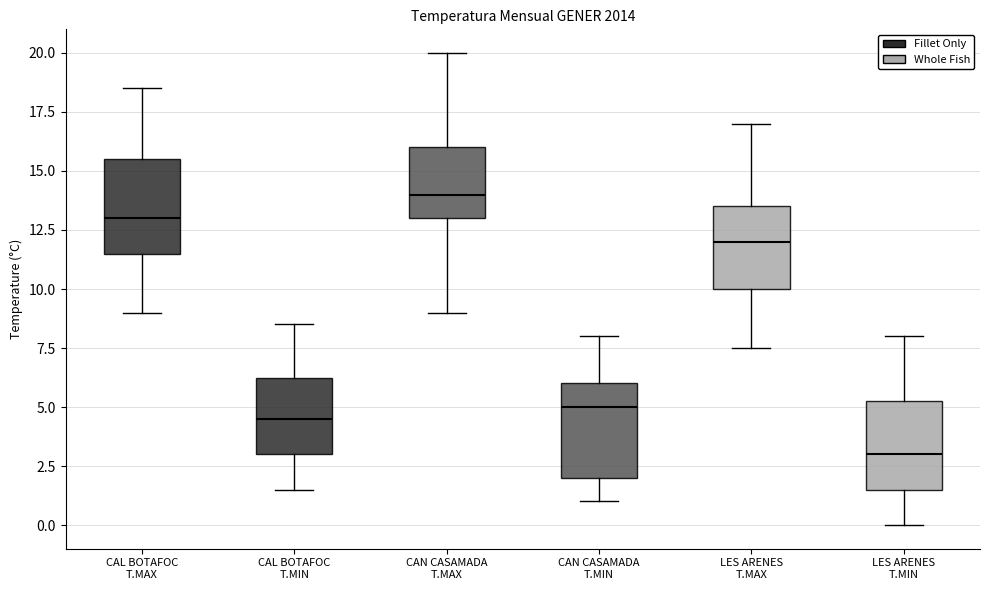

Reading left to right, read every box against the y-axis: the position of its median line, the range the box covers, and the ends of its whiskers. The values are not printed on the chart, so give them approximately, as read against the axis.

CAL BOTAFOC T.MAX: median 13.0, box 11.5 to 15.5, whiskers 9.0 to 18.5
CAL BOTAFOC T.MIN: median 4.5, box 3.0 to 6.5, whiskers 1.5 to 8.5
CAN CASAMADA T.MAX: median 14.0, box 13.0 to 16.0, whiskers 9.0 to 20.0
CAN CASAMADA T.MIN: median 5.0, box 2.0 to 6.0, whiskers 1.0 to 8.0
LES ARENES T.MAX: median 12.0, box 10.0 to 13.5, whiskers 7.5 to 17.0
LES ARENES T.MIN: median 3.0, box 1.5 to 5.5, whiskers 0.0 to 8.0